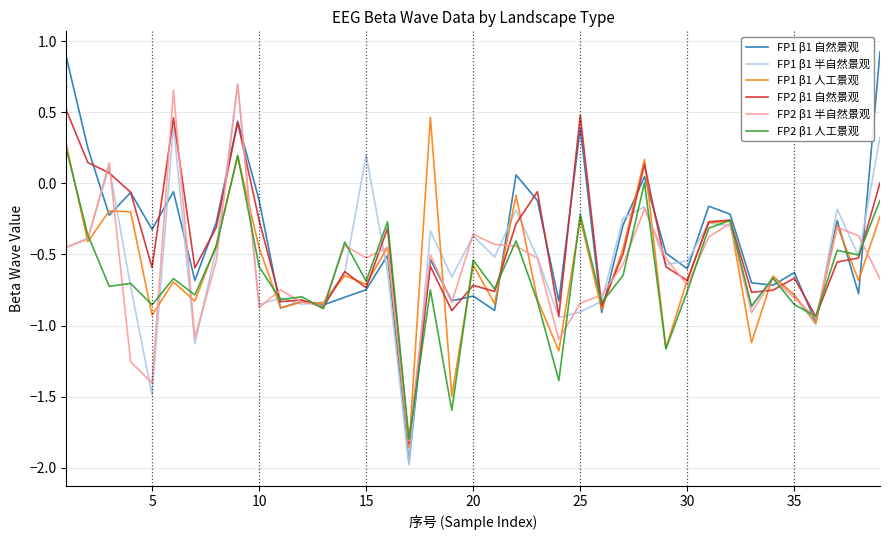

Which series ends up on top after the final intersection of FP1 β1 自然景观 and FP2 β1 自然景观?

FP1 β1 自然景观